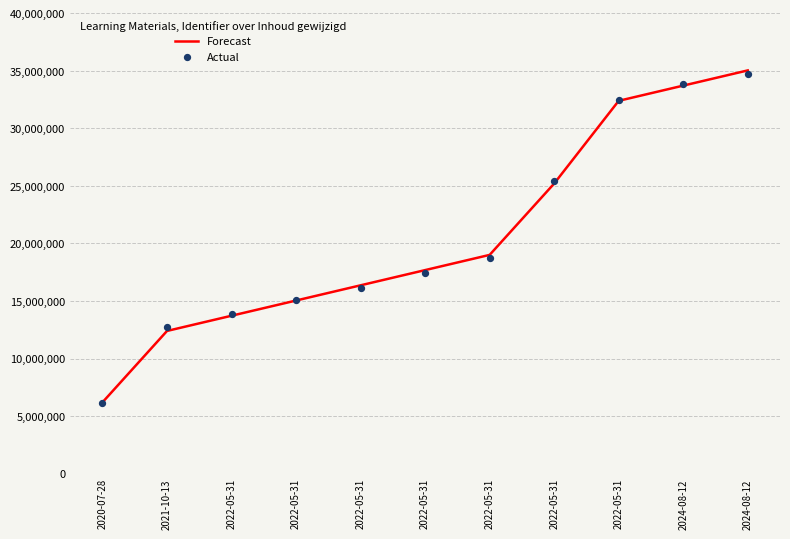

What is the total value across all series at 2024-08-12?

67576651.0